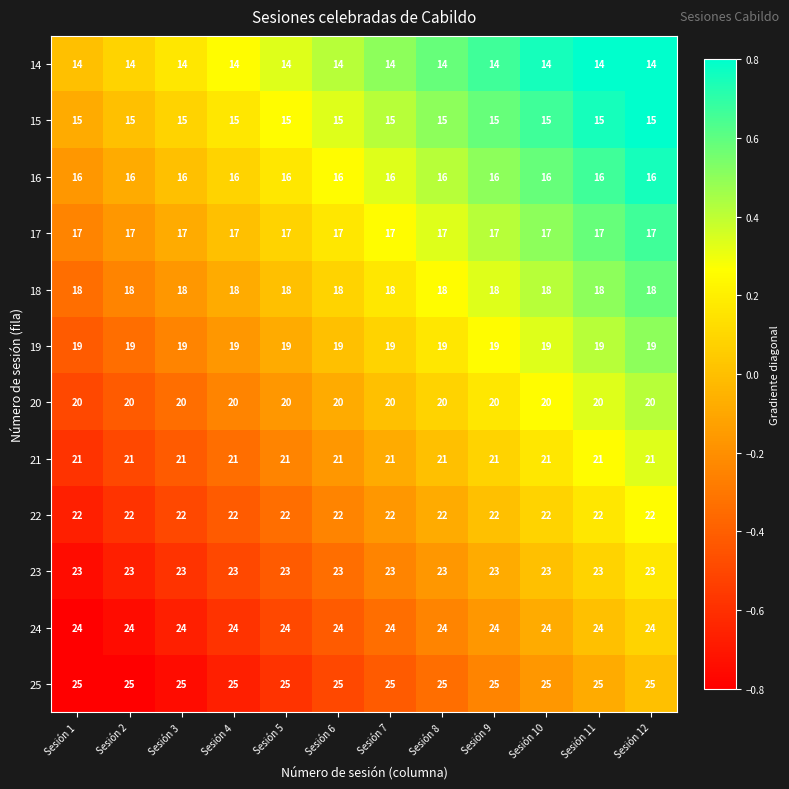

What is the spread (max minus min) of values at Sesión 1?

11